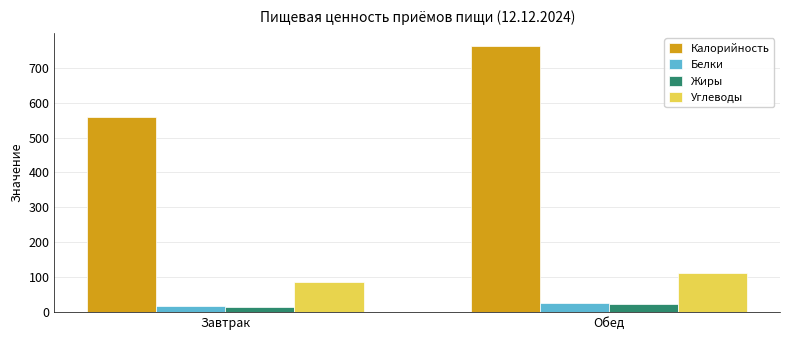

Which label corresponds to the smallest value in the chart?

Завтрак